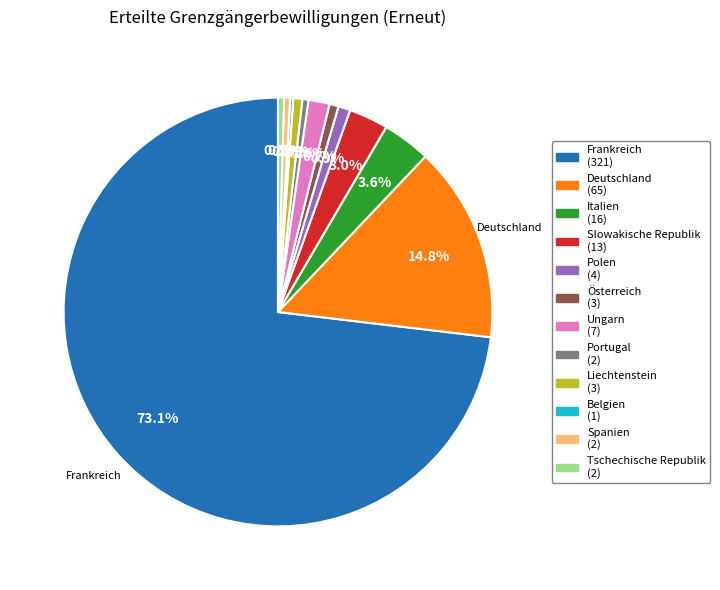

To the nearest percent, what is the difference between the largest and smallest slice percentages?

73%